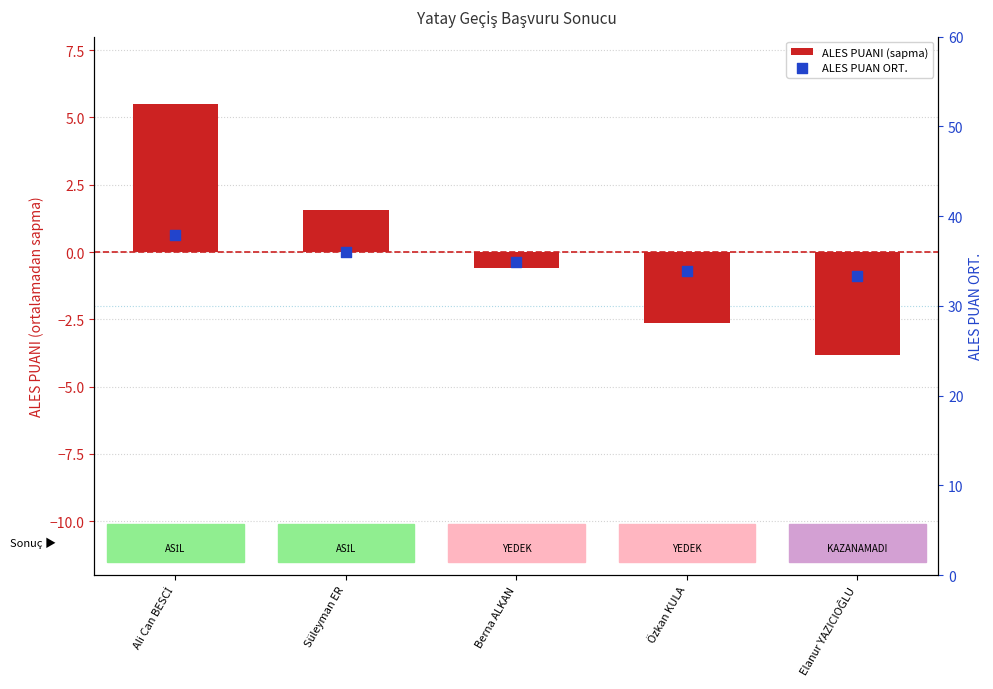

Is the value of ALES PUANI (sapma) at Berna ALKAN greater than the value of ALES PUAN ORT. at Süleyman ER?

No